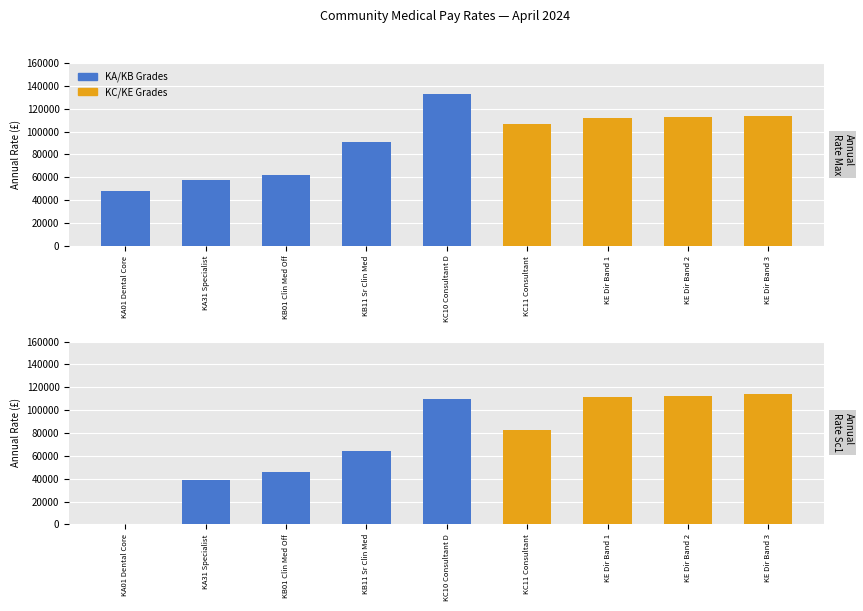

Which series has the largest total across all categories?

Annual Rate Max